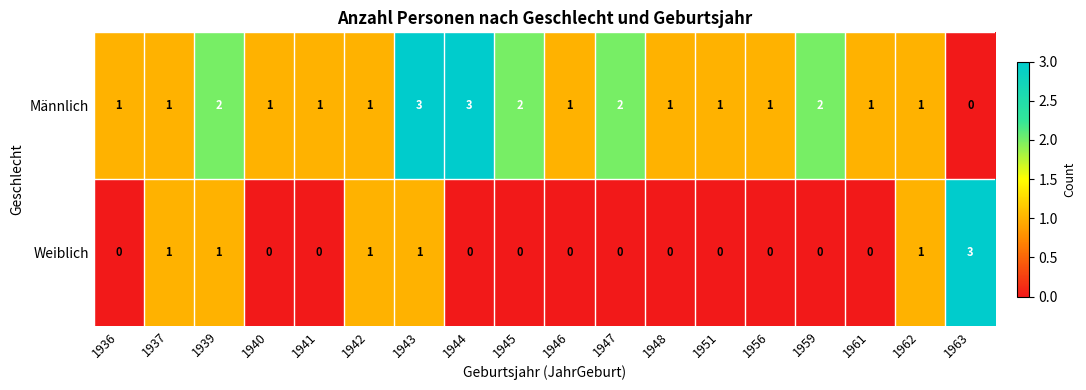

What is the difference between the Weiblich values at 1945 and 1963?

3